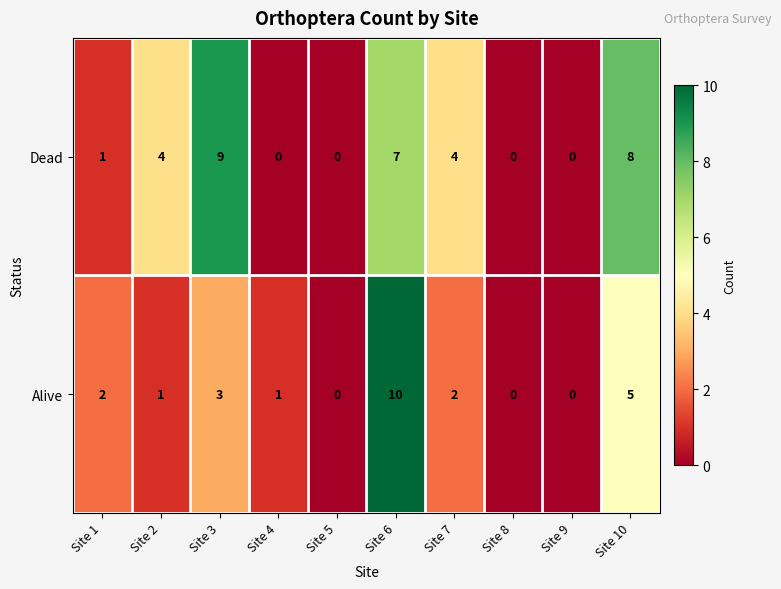

Reading right to left, list all the values displayed in this chart.

Dead: Site 10=8	Site 9=0	Site 8=0	Site 7=4	Site 6=7	Site 5=0	Site 4=0	Site 3=9	Site 2=4	Site 1=1
Alive: Site 10=5	Site 9=0	Site 8=0	Site 7=2	Site 6=10	Site 5=0	Site 4=1	Site 3=3	Site 2=1	Site 1=2